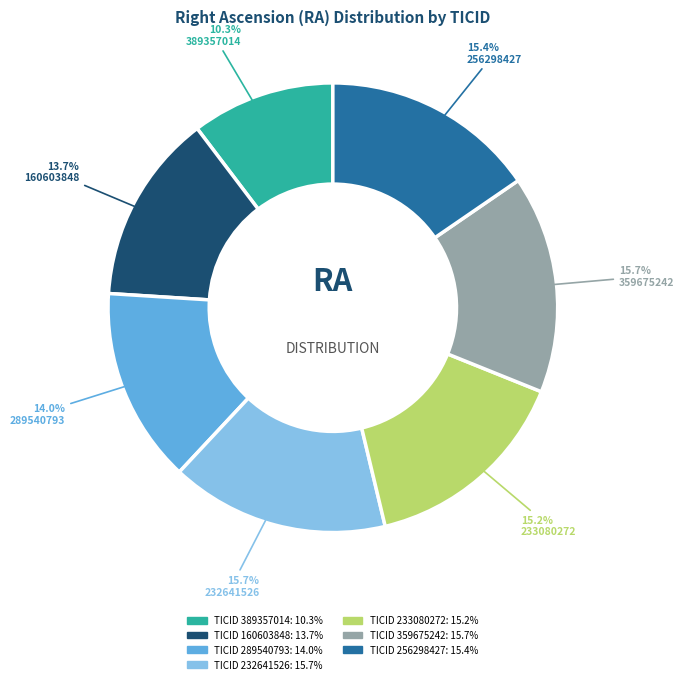

Does any single category account for the majority?

No